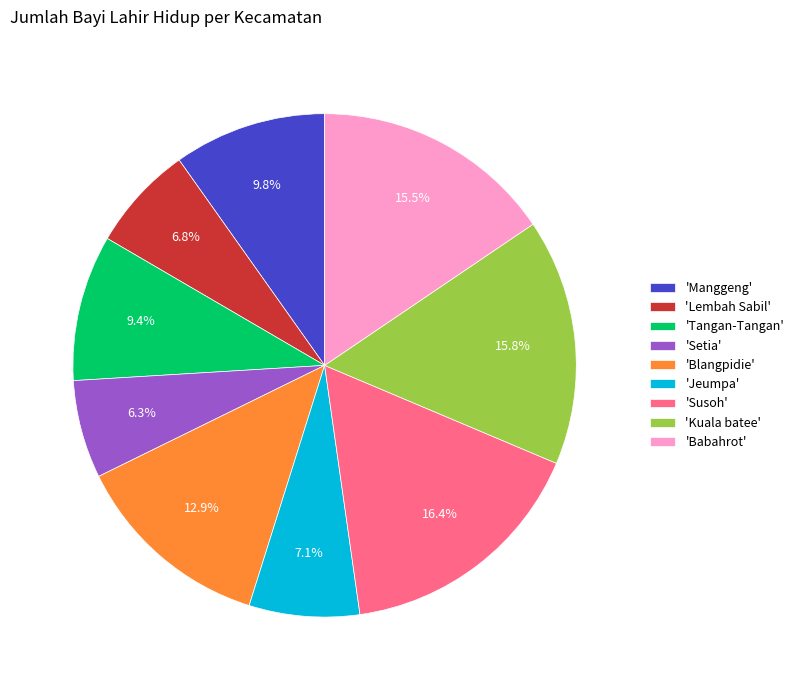

What percentage do 'Tangan-Tangan' and 'Manggeng' together represent?

19.2%